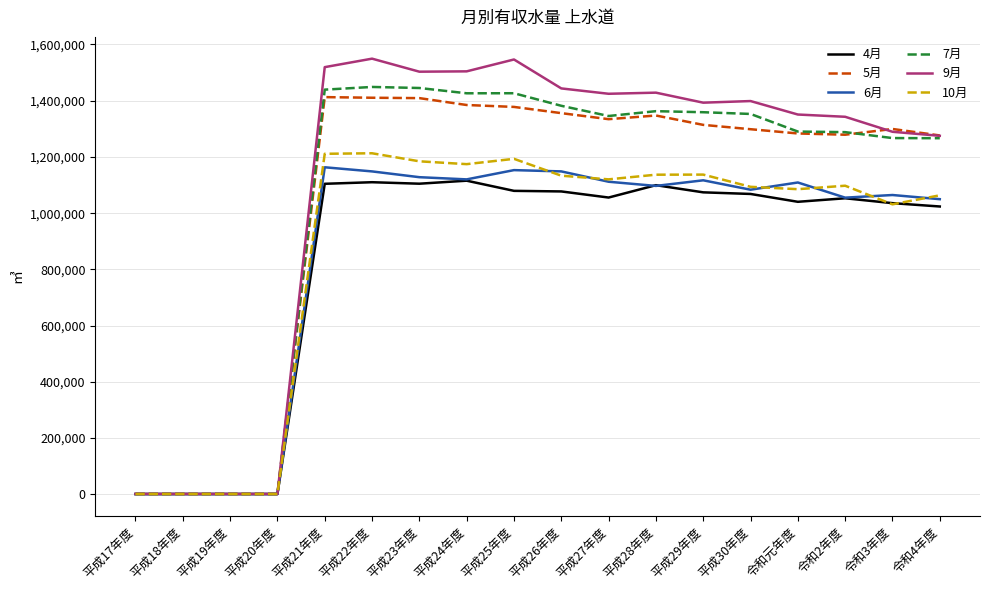

Does the chart display data point markers on the line(s)?

No